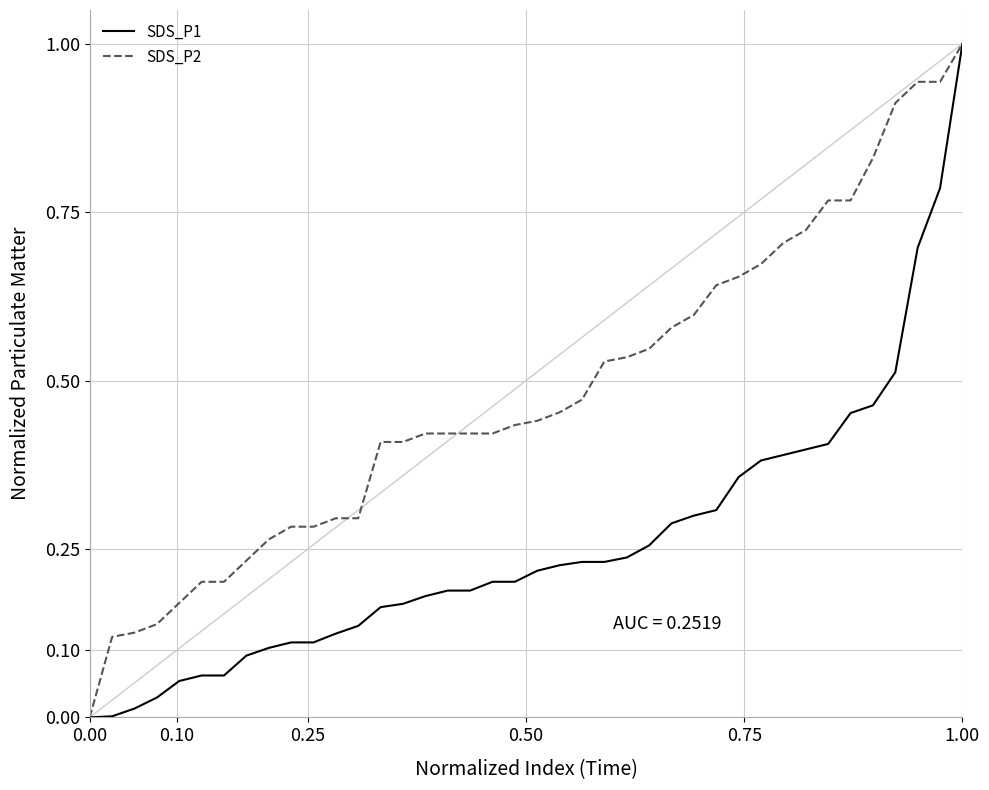

Which series has the largest total across all categories?

SDS_P2